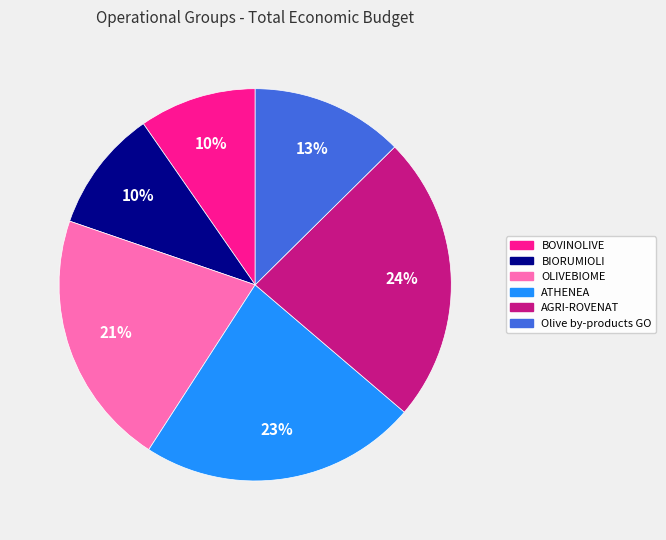

What is the ratio of the value at AGRI-ROVENAT to the value at ATHENEA?

1.0